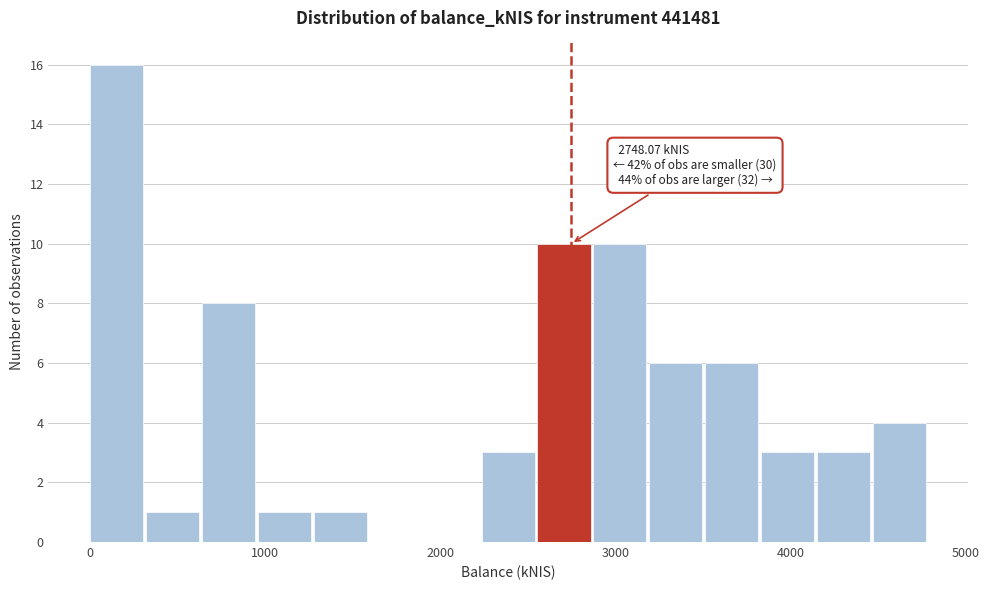

Around what value on the x-axis is the tallest bar? Give the approximate position of its centre, as read against the axis.

200